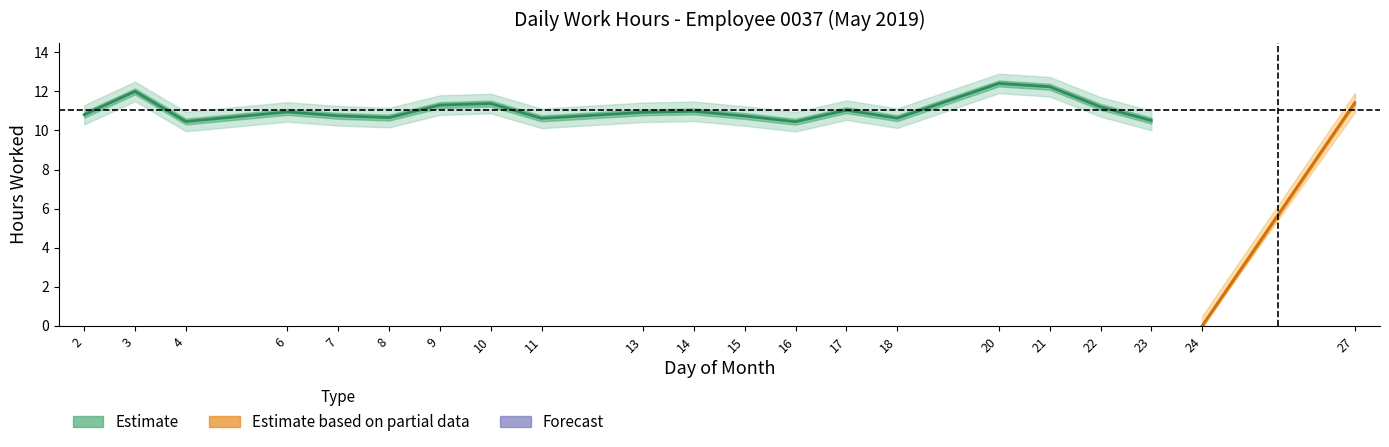

True or false: Low upper and Low lower cross at least once.

False